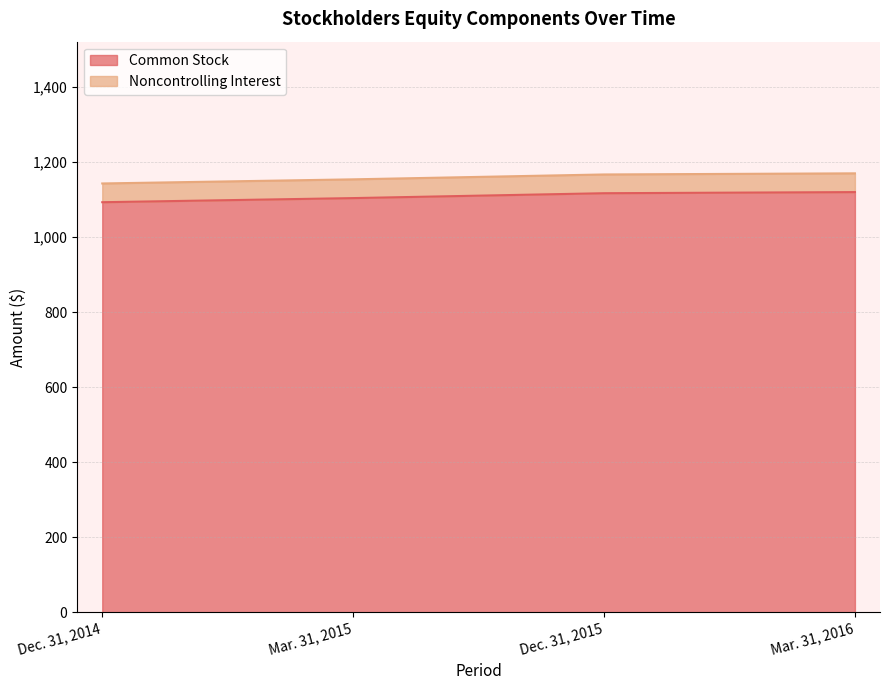

What is the greatest value displayed?

1120